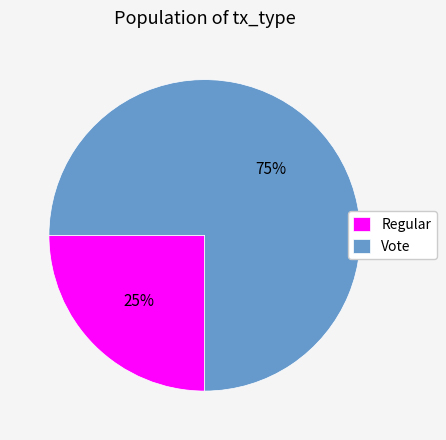

Between Regular and Vote, which is larger?

Vote